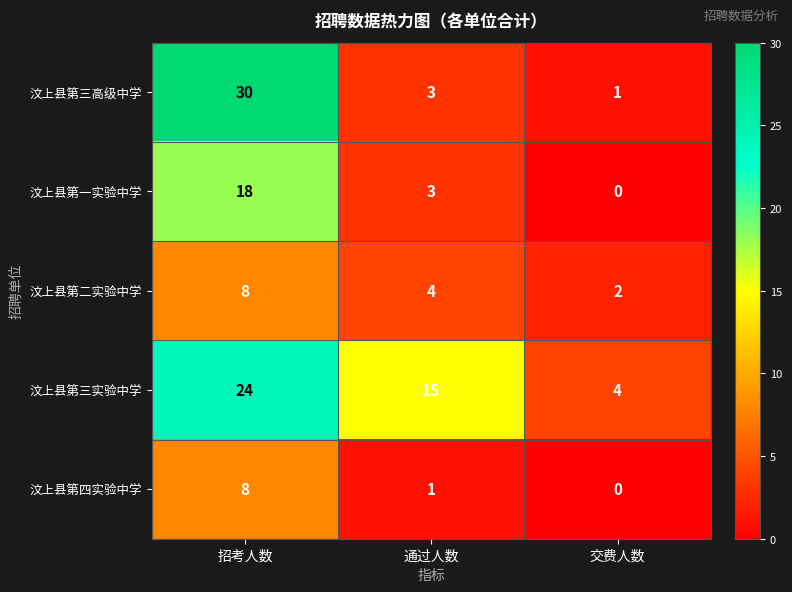

Reading right to left, extract all data points from this chart.

汶上县第三高级中学: 1	3	30
汶上县第一实验中学: 0	3	18
汶上县第二实验中学: 2	4	8
汶上县第三实验中学: 4	15	24
汶上县第四实验中学: 0	1	8